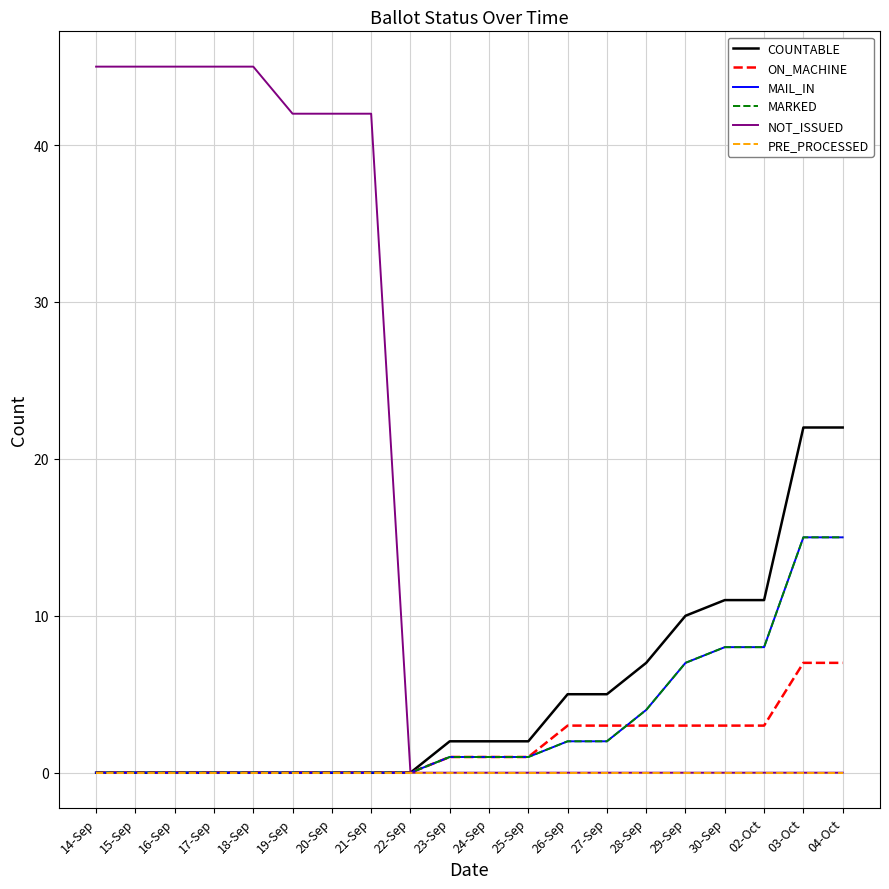

Which series changed the most between 16-Sep and 26-Sep?

NOT_ISSUED